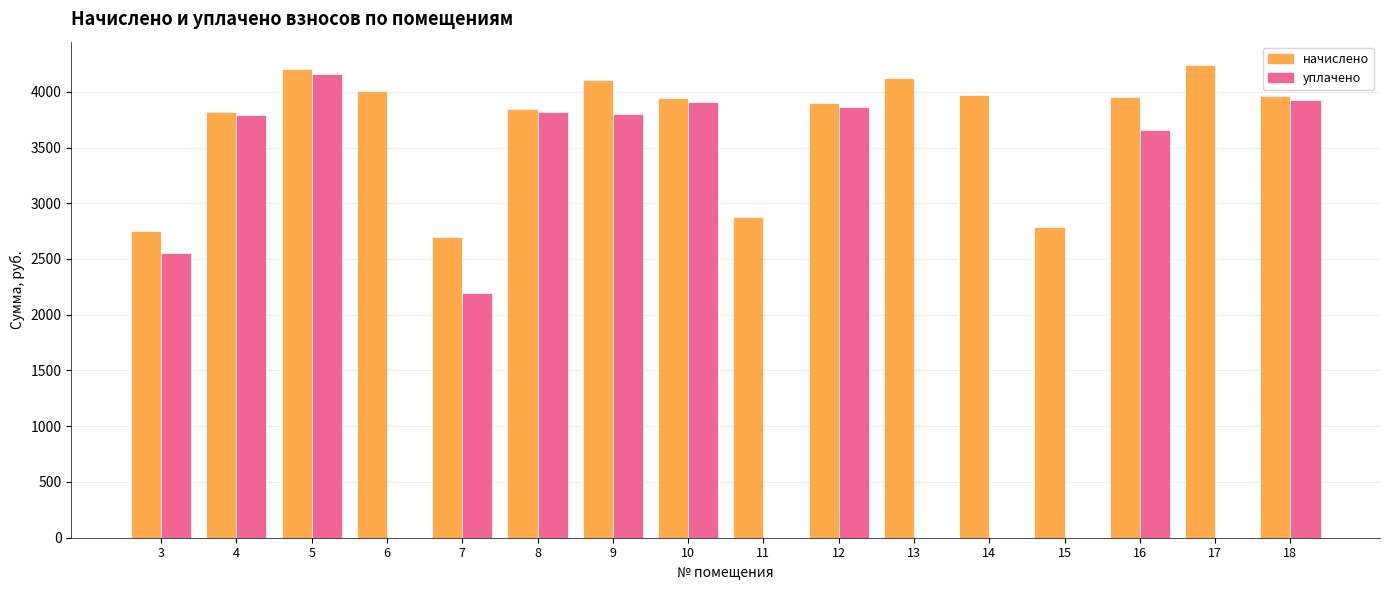

What is the greatest value displayed?

4237.4